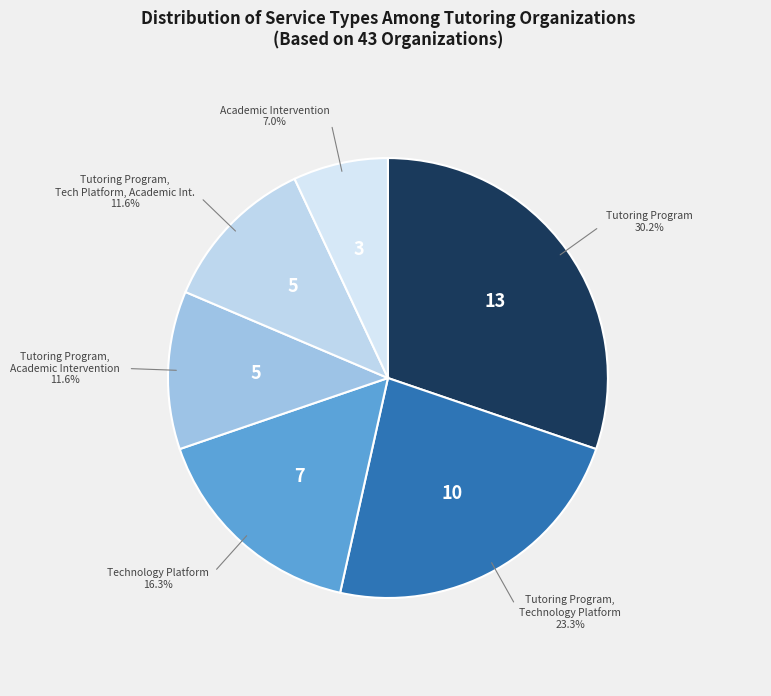

Does Academic Intervention represent more than half of the total?

No